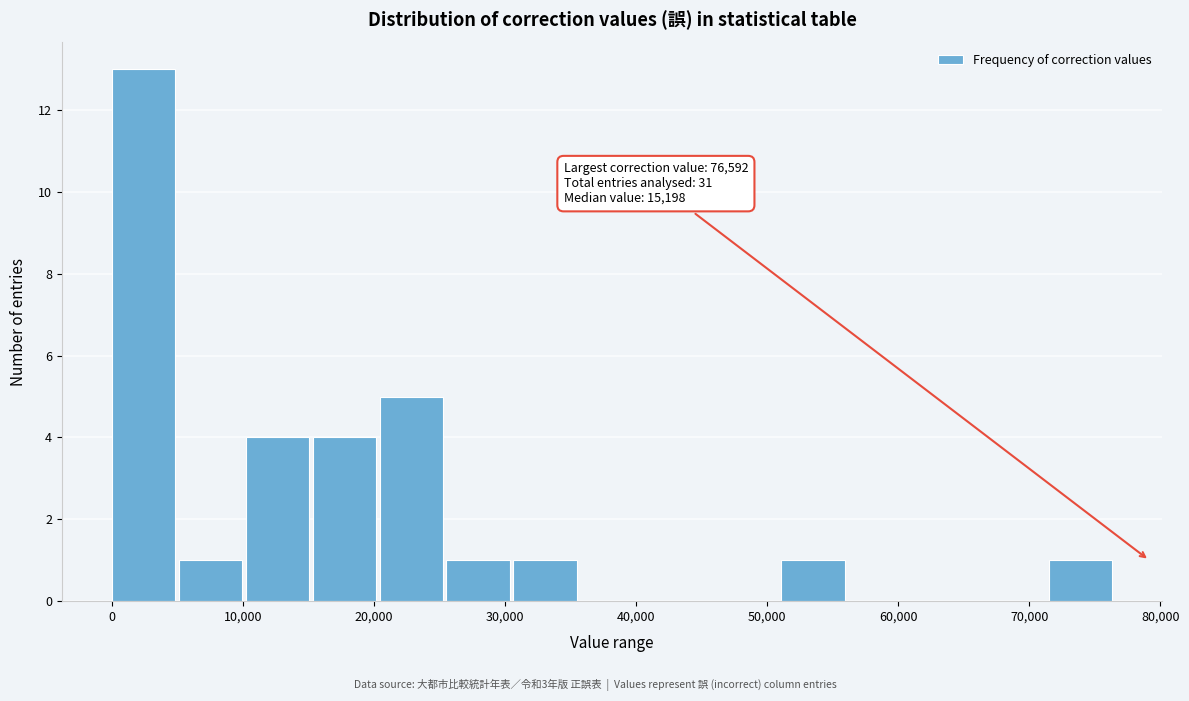

Over which range of the x-axis is the bar tallest?

0 to 5000